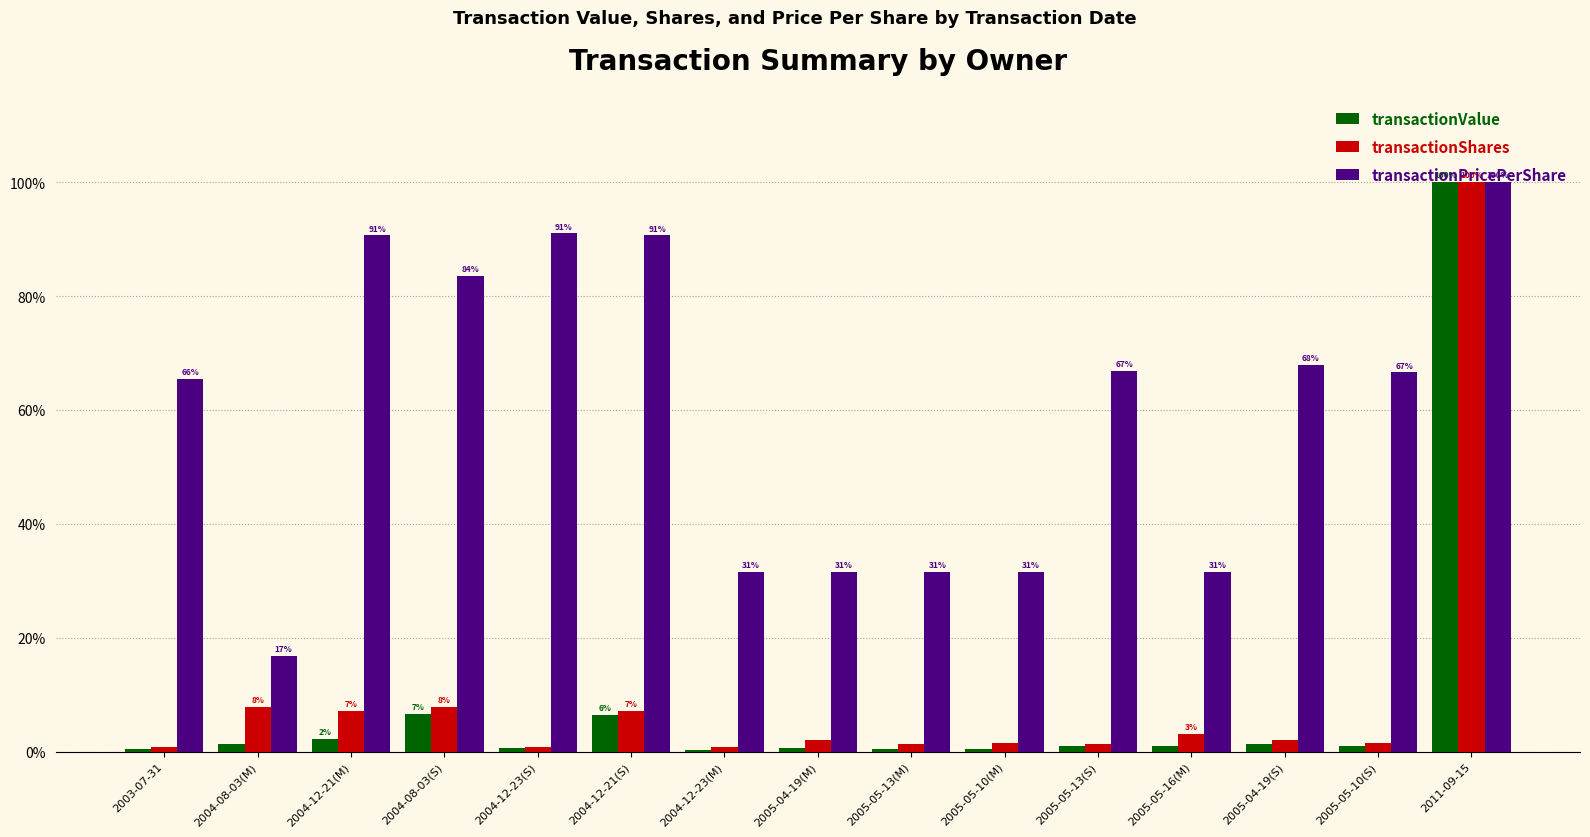

How many groups of bars are there?

15